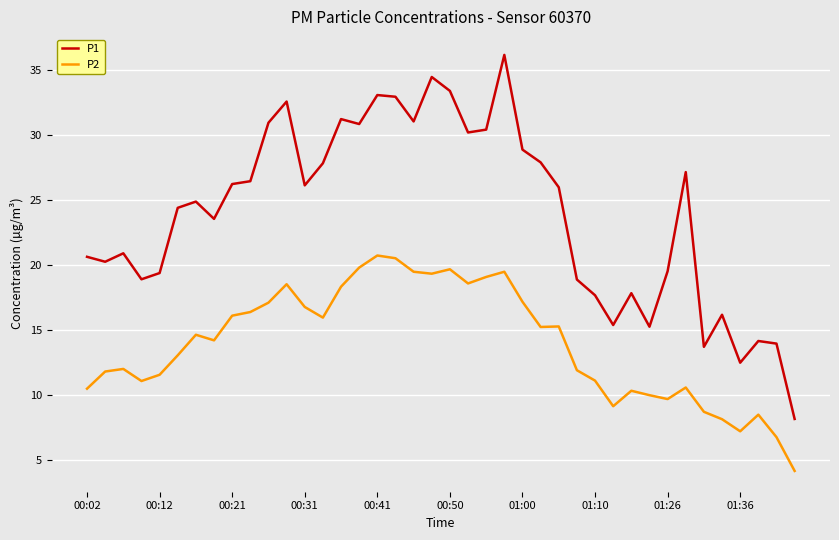

What is the maximum value for P2?

20.7